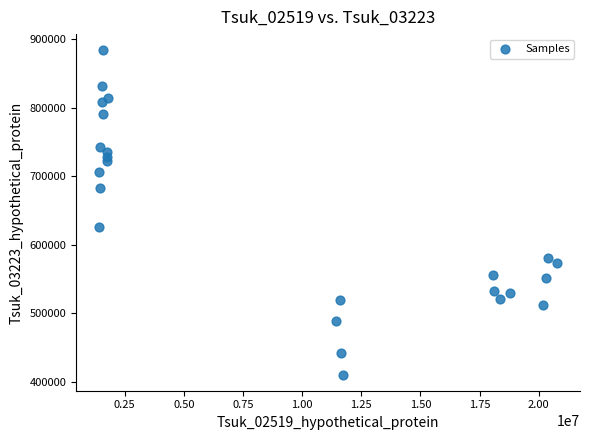

What Y value in the scatter plot is closest to 647100?

625400